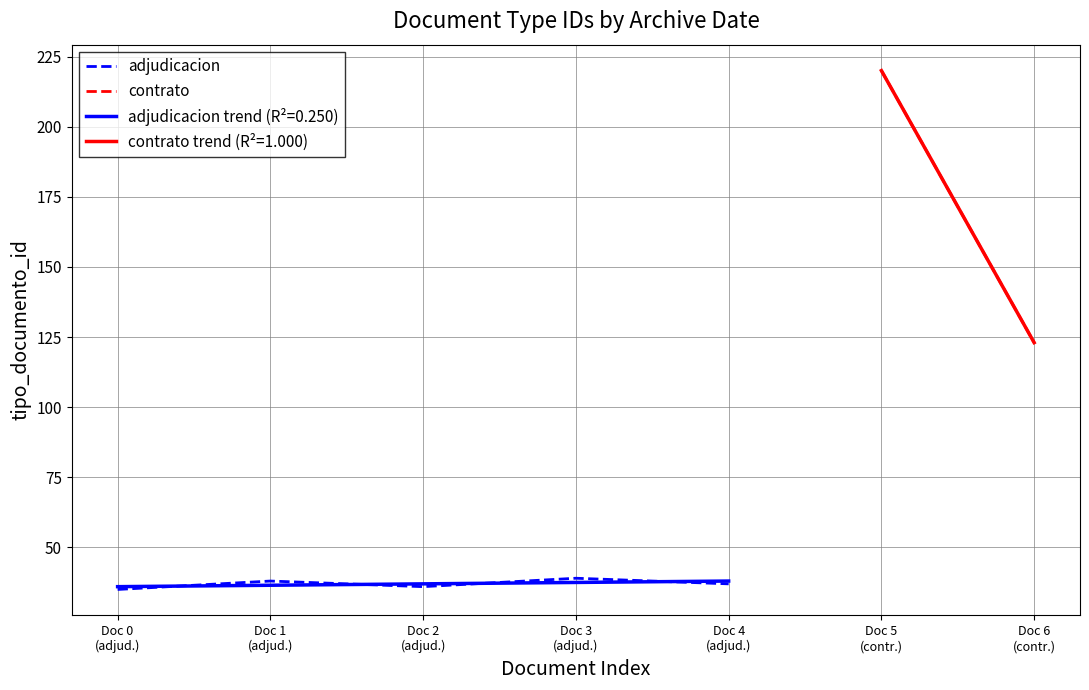

List the labels in order of value, smallest first.

Doc 0
(adjud.), Doc 2
(adjud.), Doc 4
(adjud.), Doc 1
(adjud.), Doc 3
(adjud.)